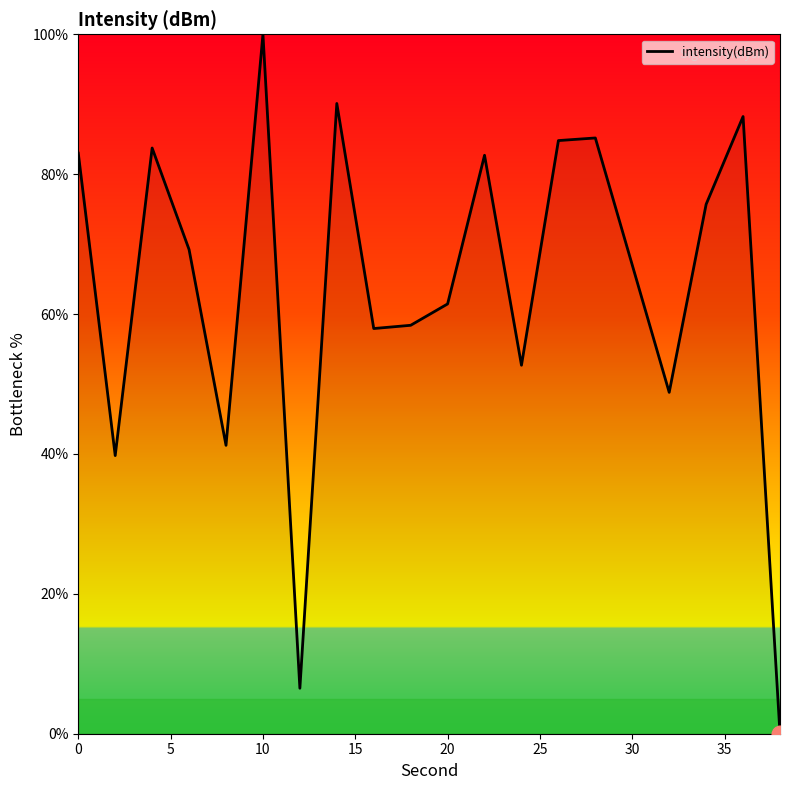

What is the greatest value displayed?

100.0